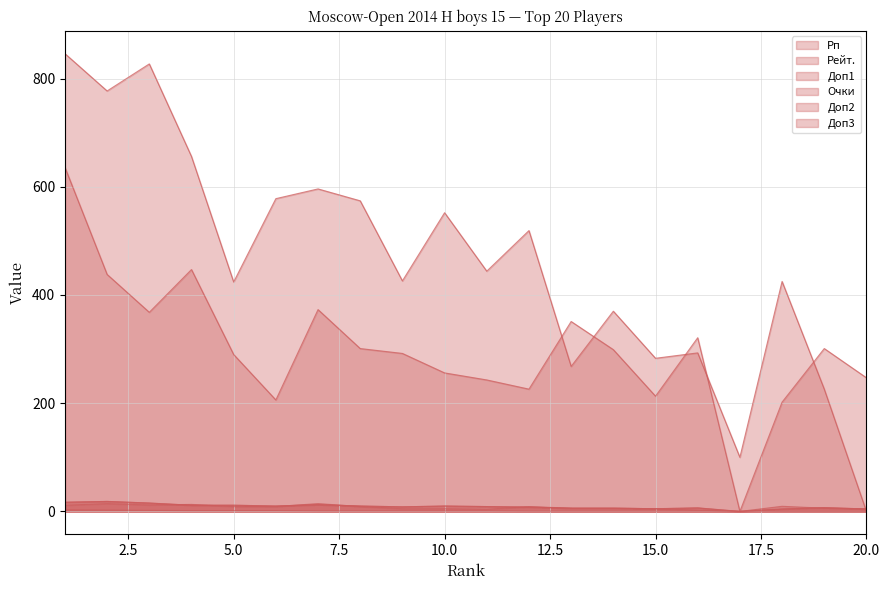

At which label is Доп3 closest to 9?

11